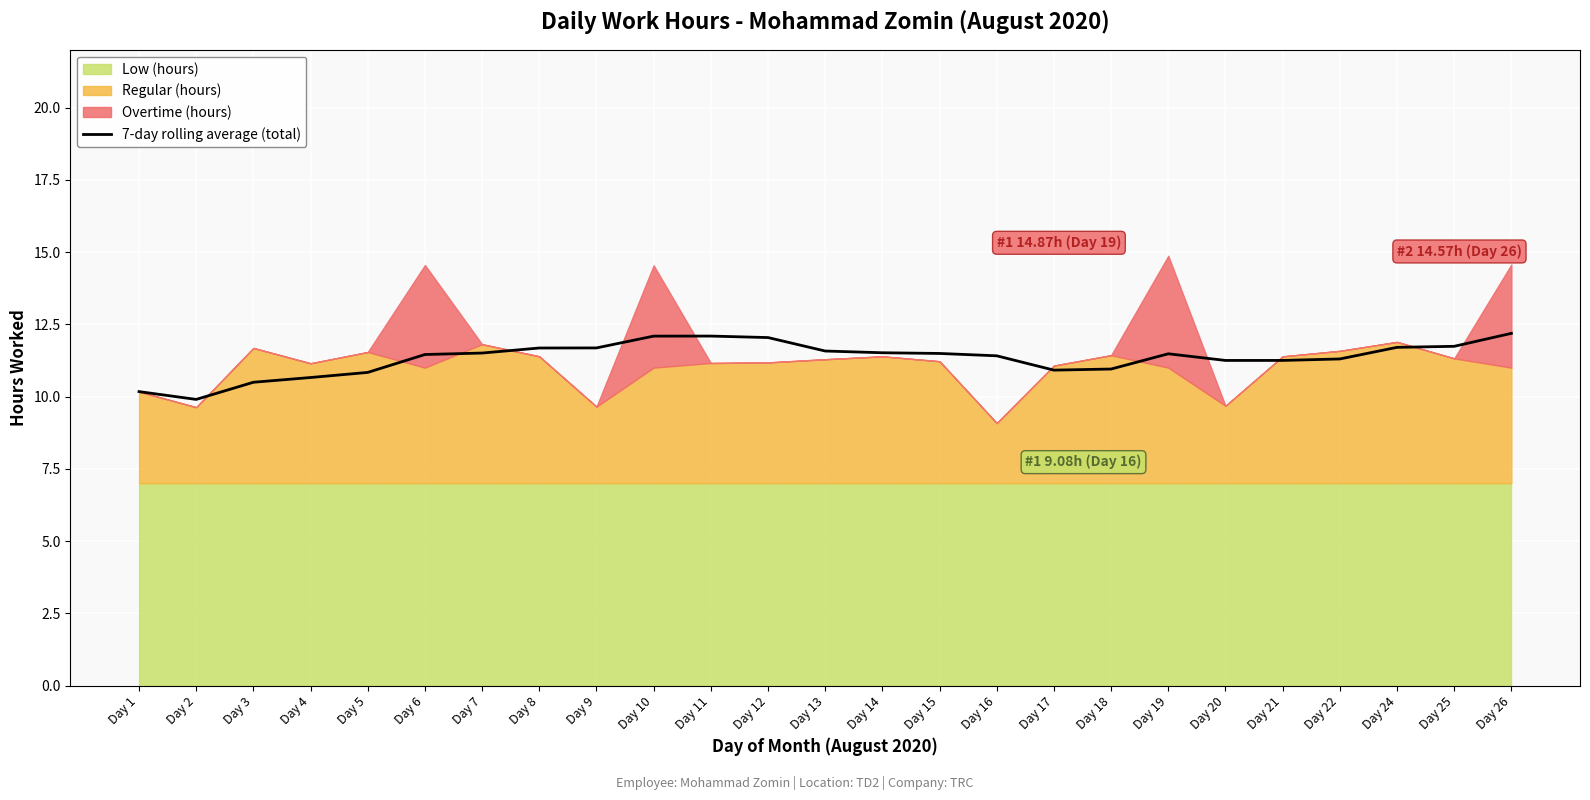

Does the chart display data point markers on the line(s)?

No